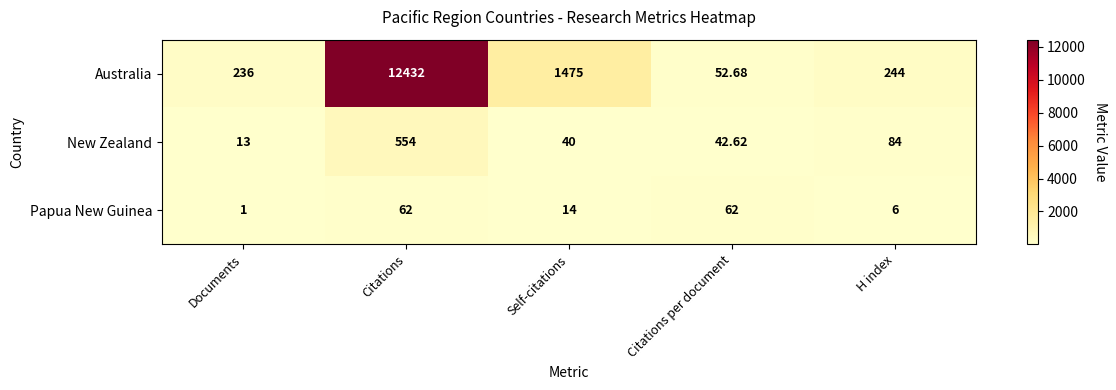

Between Documents and H index, which series saw the biggest shift?

New Zealand